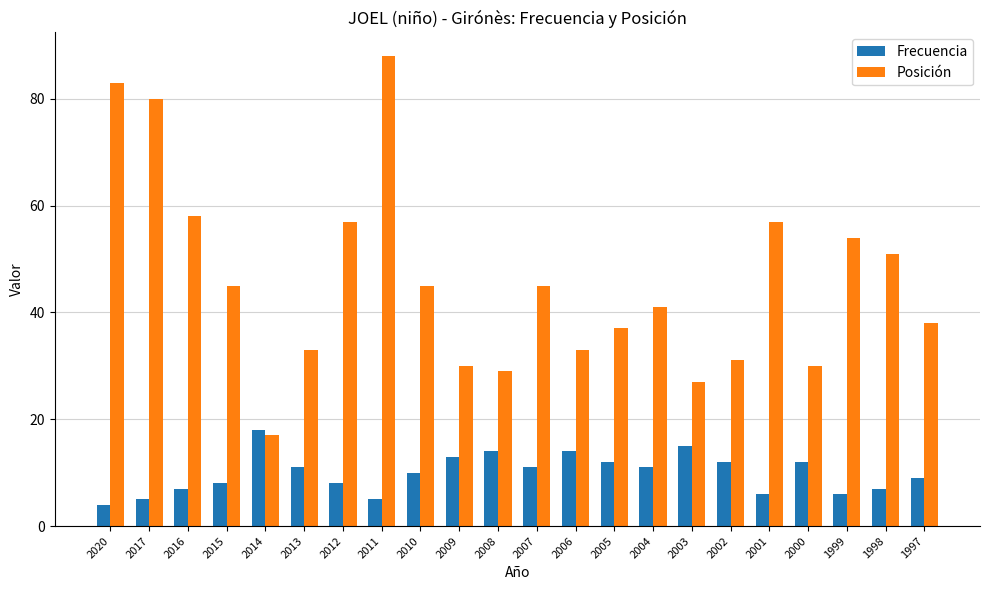

The value of Frecuencia at 2003 is 15. True or false?

True